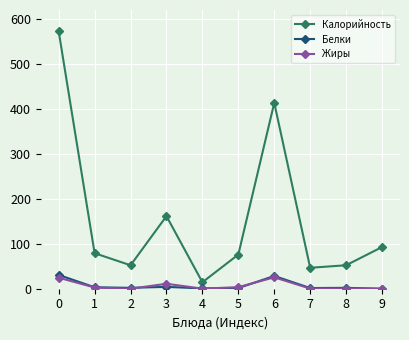

What is the difference between the second highest and minimum values in the Белки series?

28.4